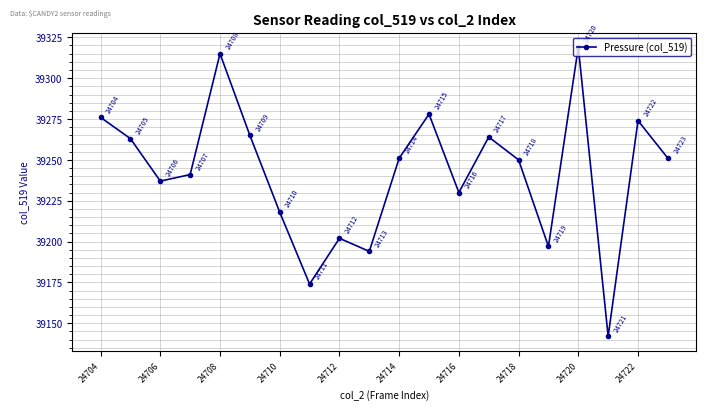

What is the difference between the maximum and minimum values?

177